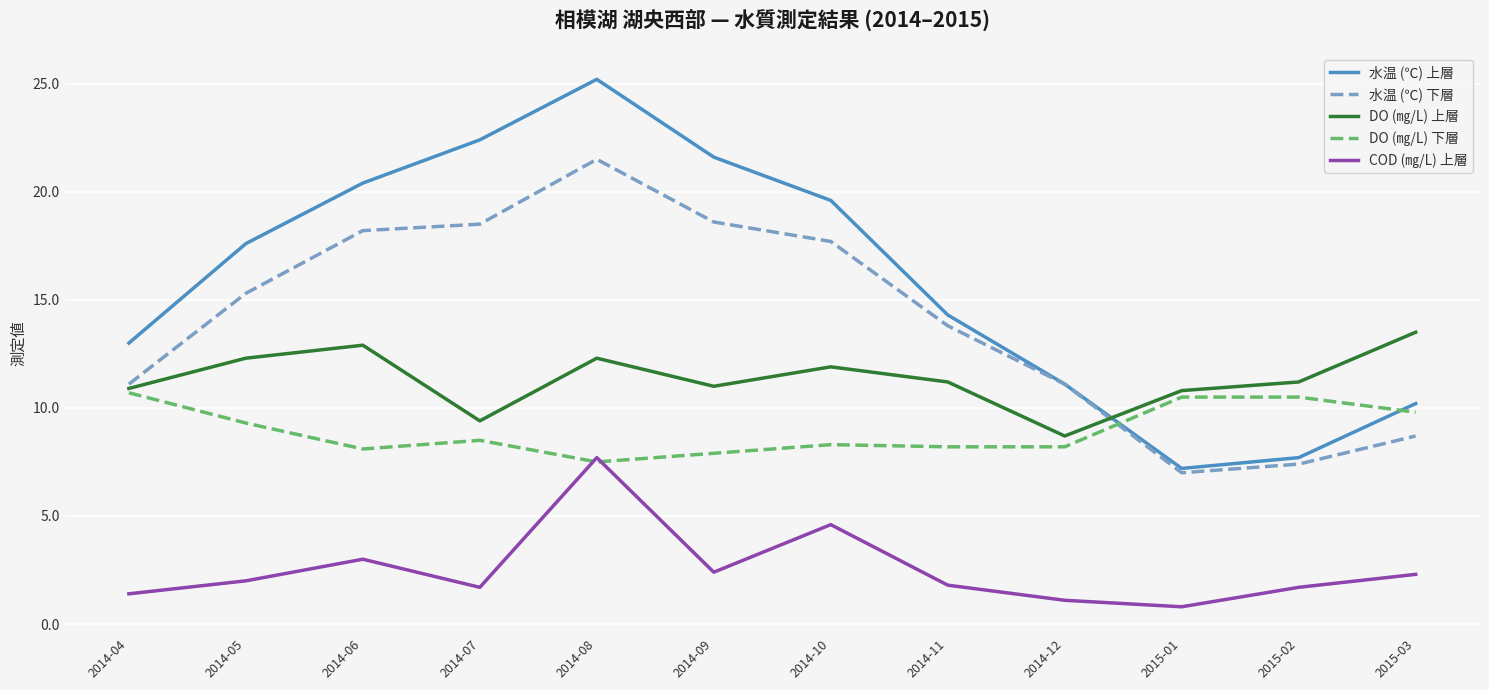

At which label does DO (㎎/L) 上層 reach its minimum?

2014-12